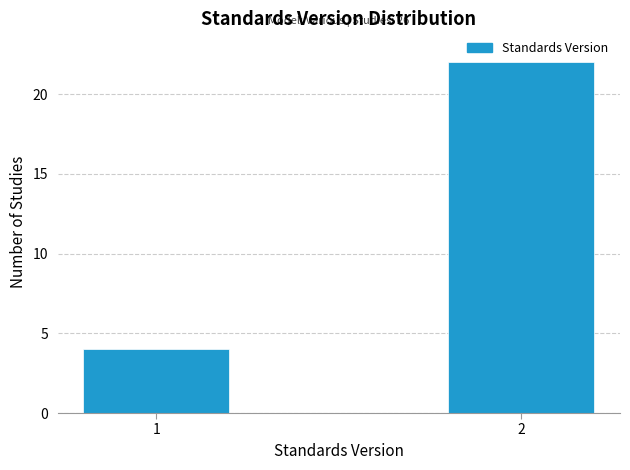

Reading left to right, transcribe all the data shown in this chart.

1=4	2=22